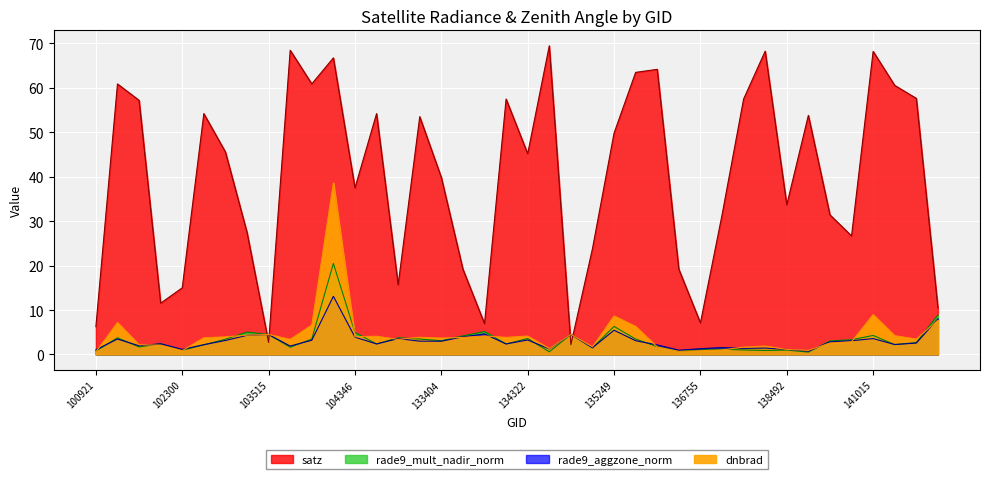

What is the difference between the maximum and minimum values in the rade9_aggzone_norm series?

12.4